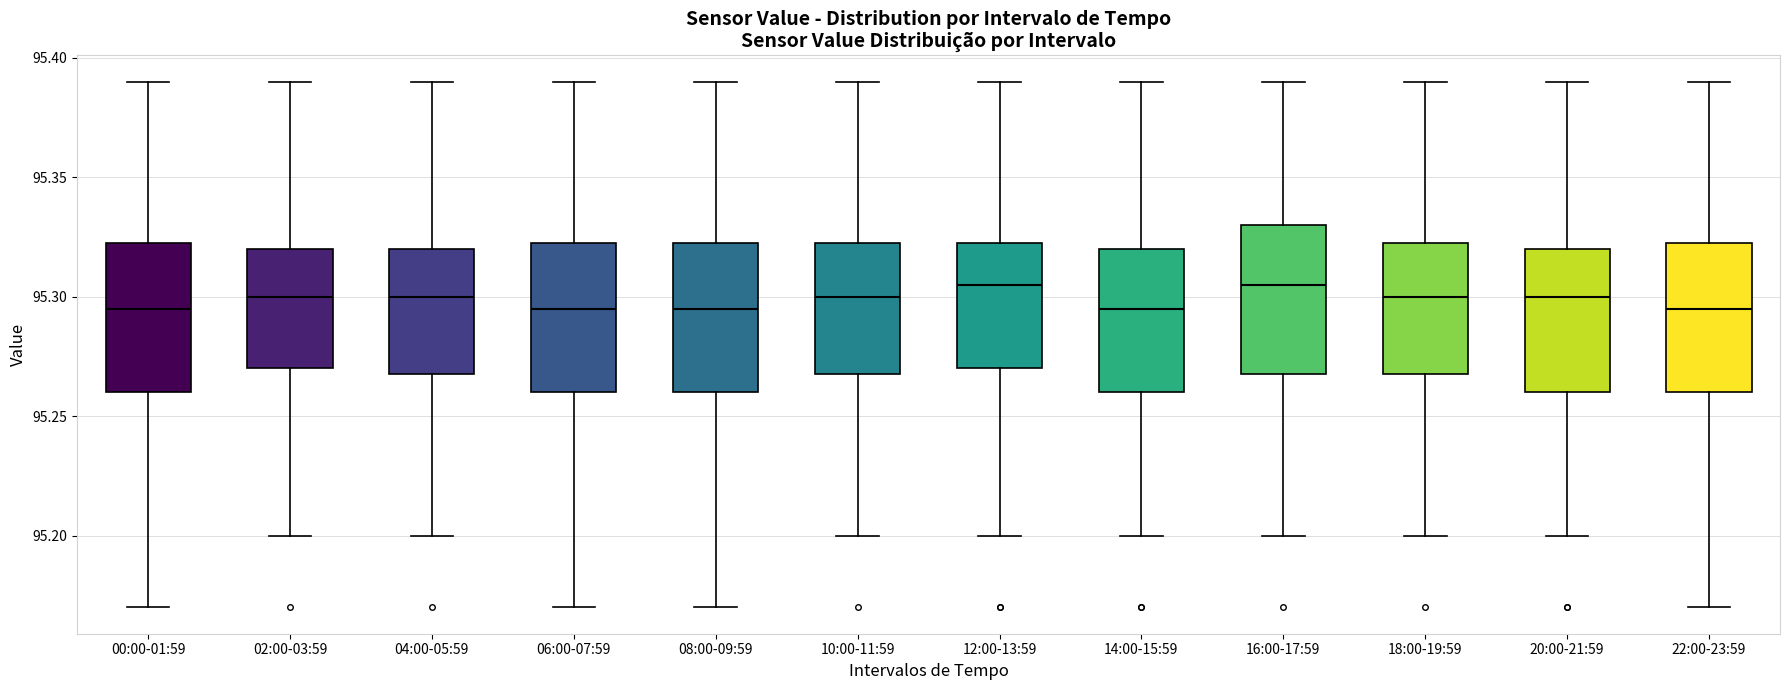

Where does the upper whisker of the box for 04:00-05:59 end on the y-axis? The values are not printed on the chart, so give them approximately, as read against the axis.

95.390